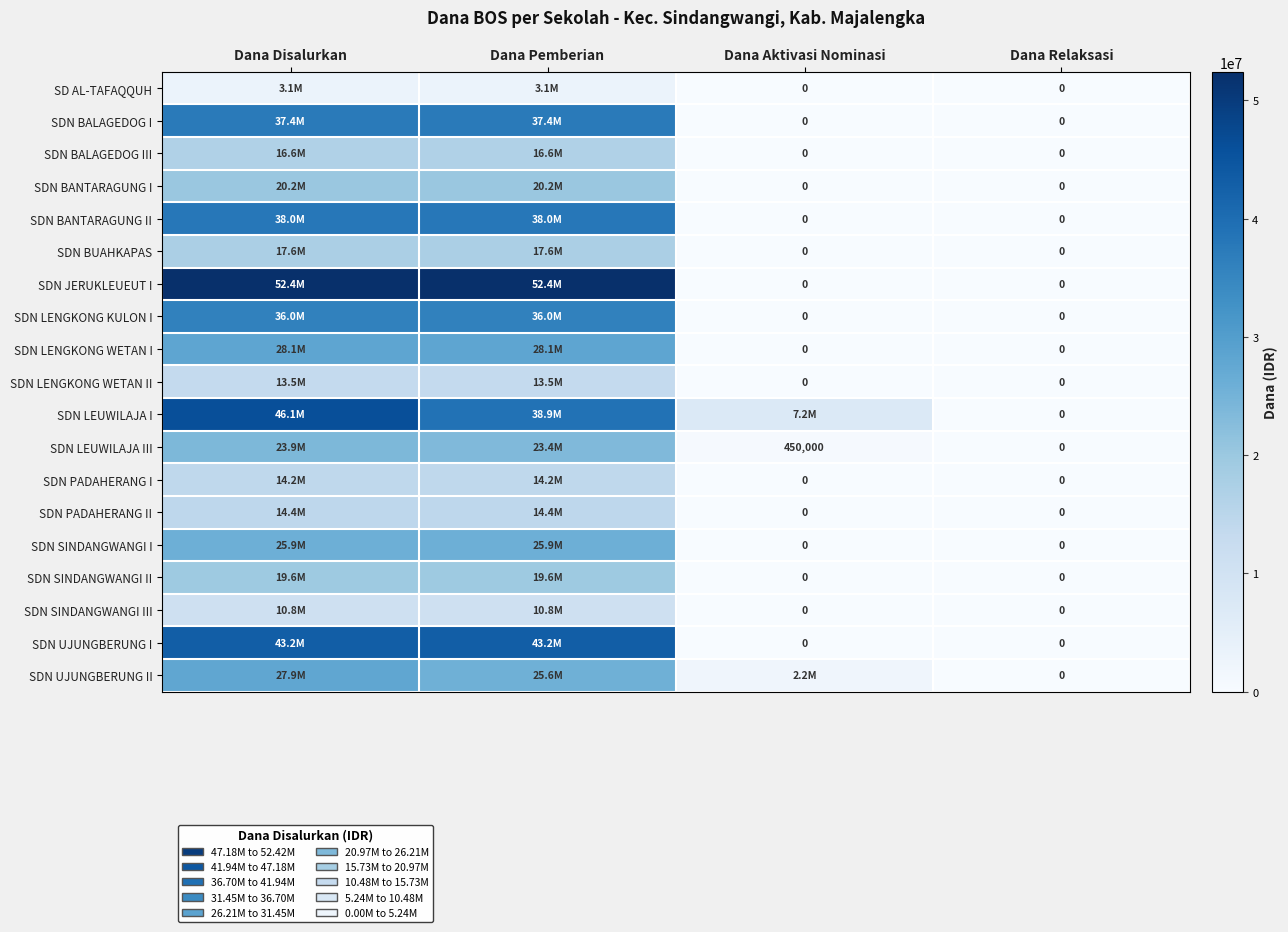

Is the value of SD AL-TAFAQQUH at Dana Disalurkan greater than the value of SDN LENGKONG KULON I at Dana Pemberian?

No